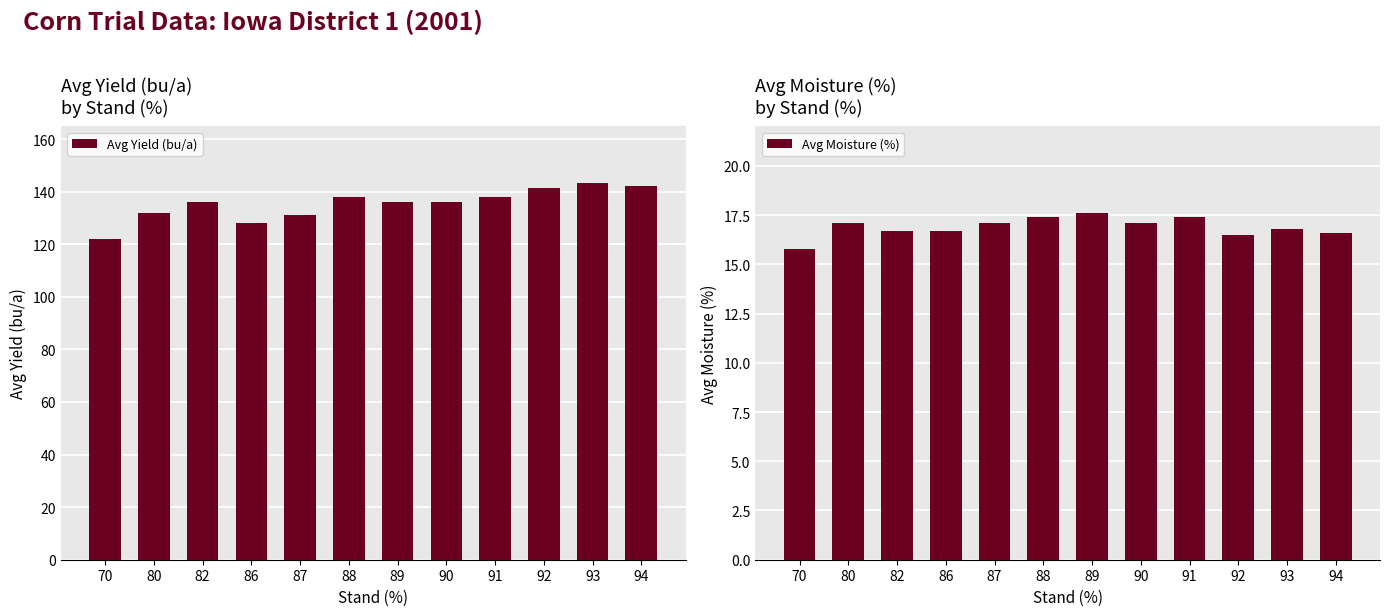

Which series changed the most between 88 and 91?

Avg Yield (bu/a)